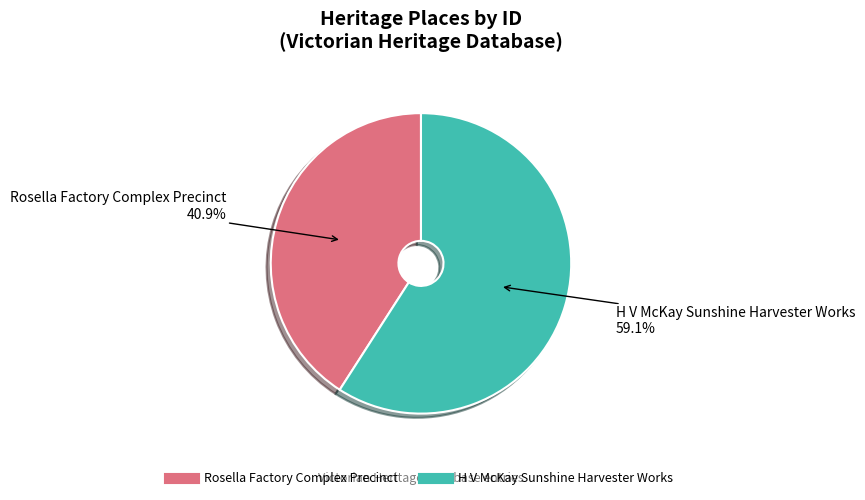

How many segments does this pie chart have?

2